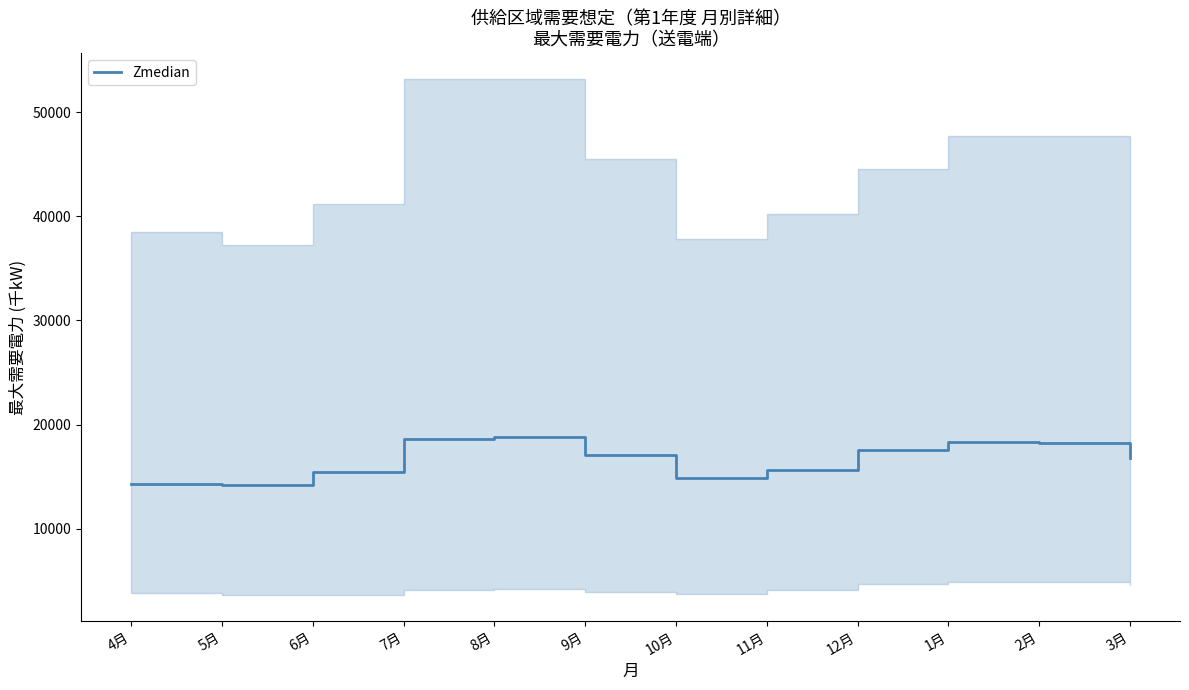

Rank the categories by value from lowest to highest.

5月, 4月, 10月, 6月, 11月, 3月, 9月, 12月, 2月, 1月, 7月, 8月